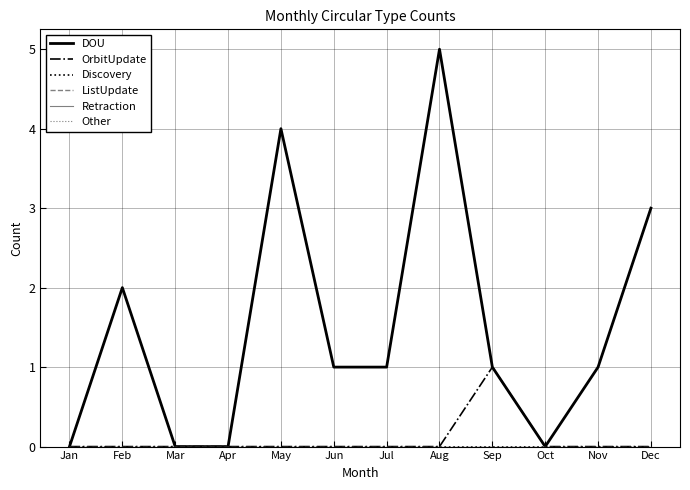

Is it true that DOU equals 3 at Dec?

True